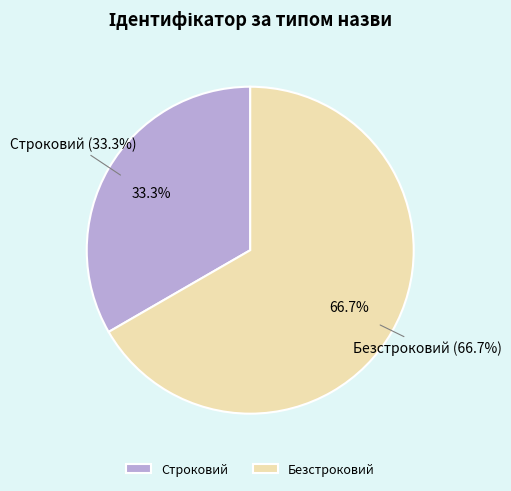

Does Строковий account for over 50% of the chart?

No